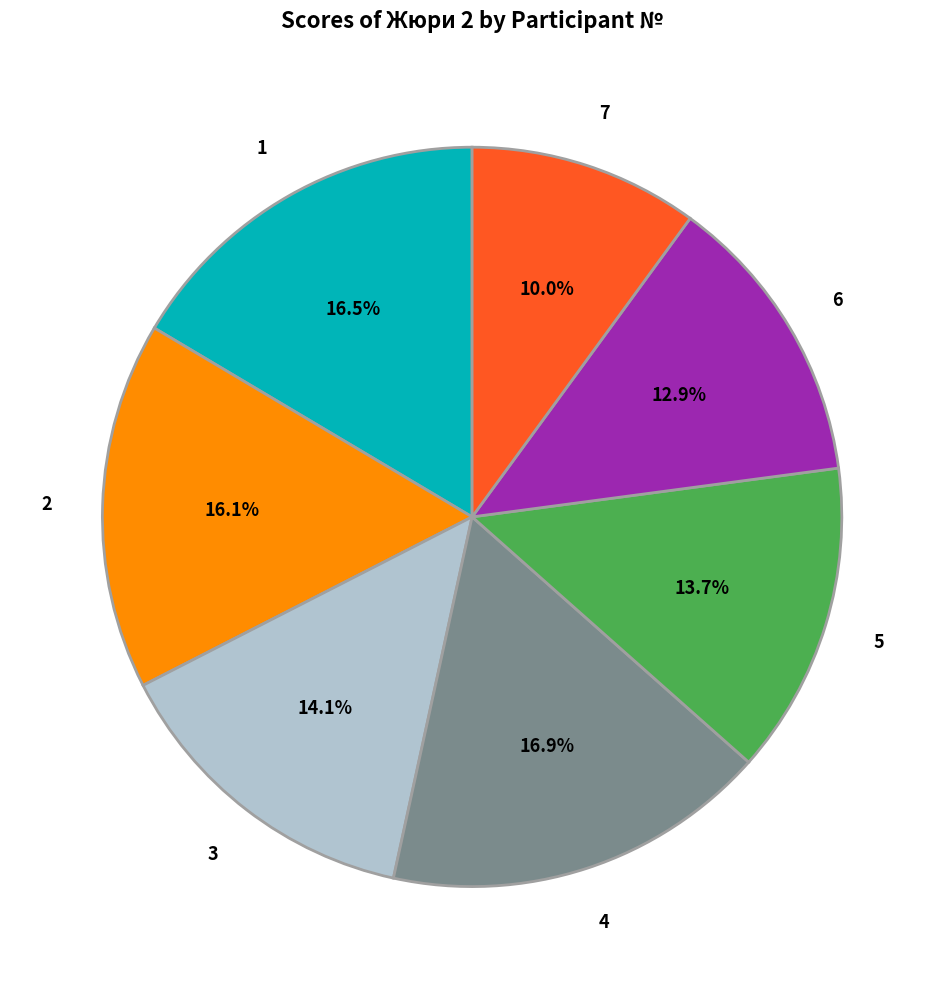

Does any single category account for the majority?

No